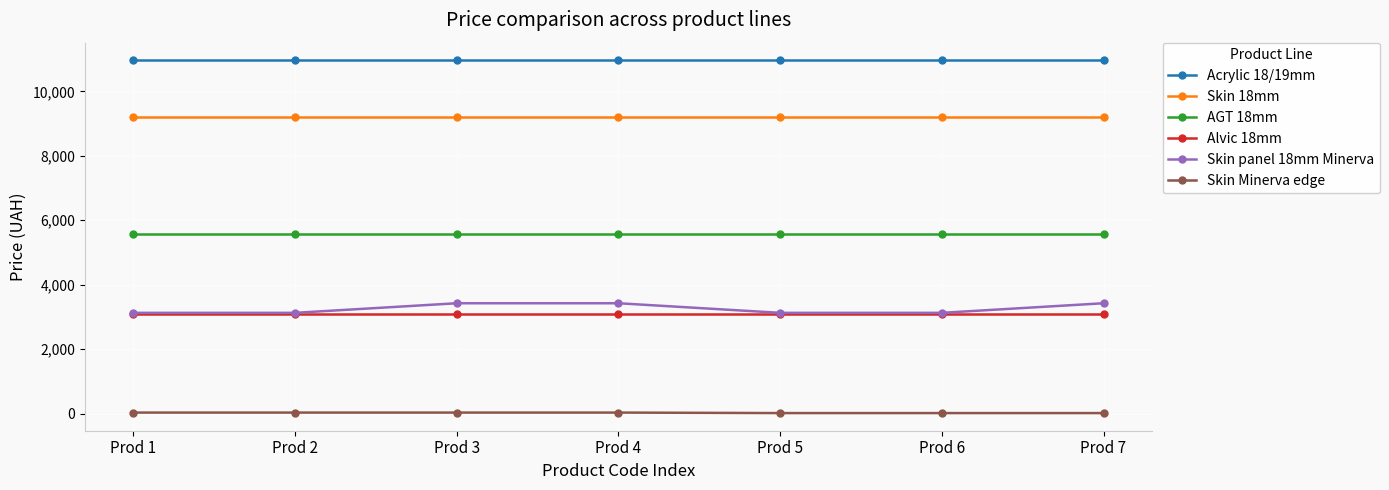

True or false: Skin panel 18mm Minerva has more than 2 interior local peaks.

False